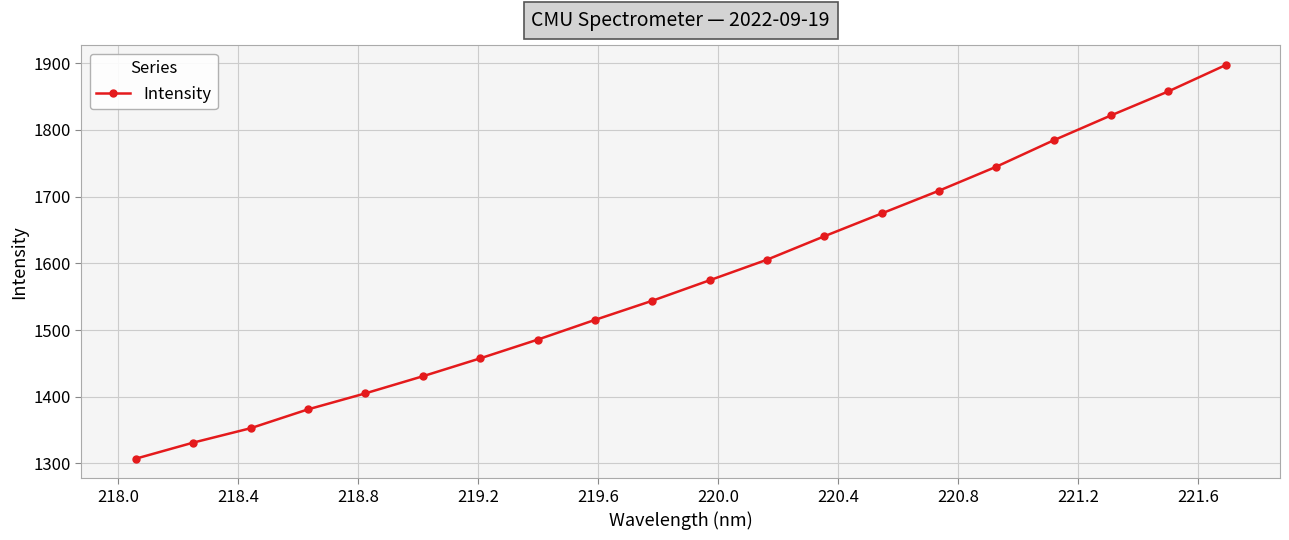

Reading left to right, list all the values displayed in this chart.

1307.2	1331.3	1352.8	1381.1	1405.1	1430.7	1457.5	1485.6	1515.2	1543.9	1574.6	1605.4	1640.6	1674.8	1708.9	1744.8	1784.4	1821.7	1857.7	1897.2